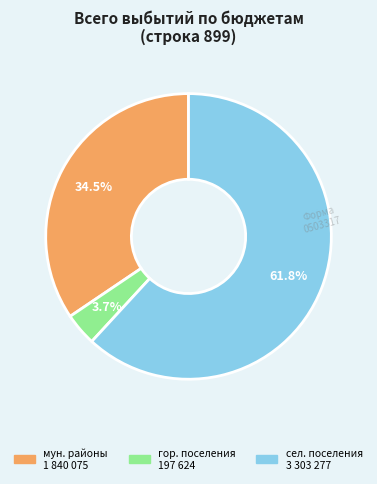

Does any single category account for the majority?

Yes